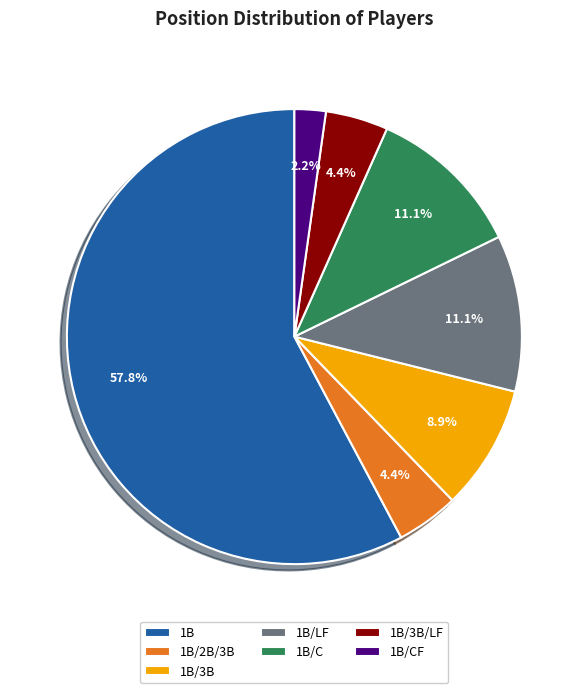

Which category has the biggest portion of the pie?

1B